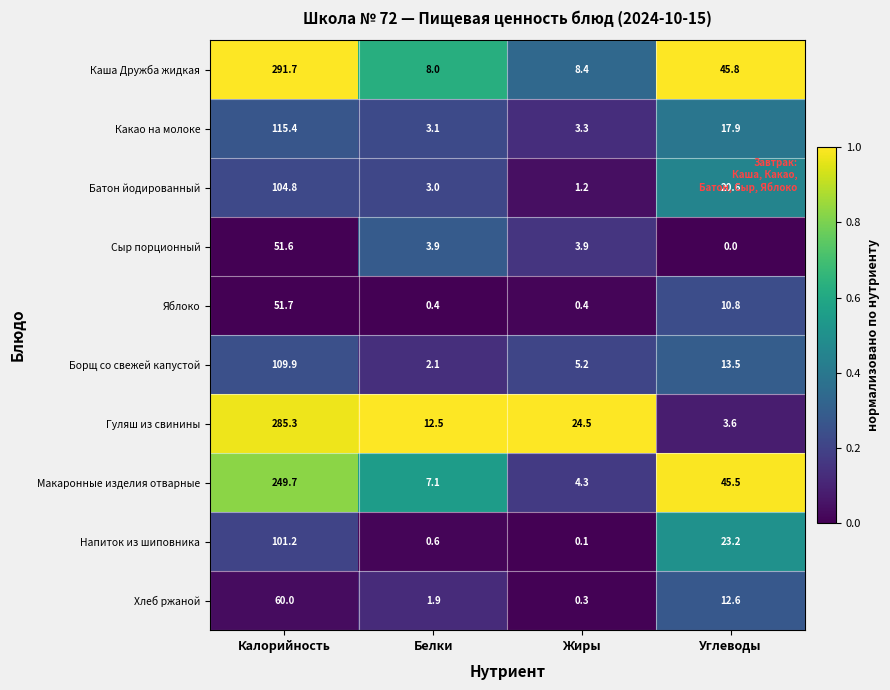

Is it true that Какао на молоке equals 3.3 at Жиры?

True